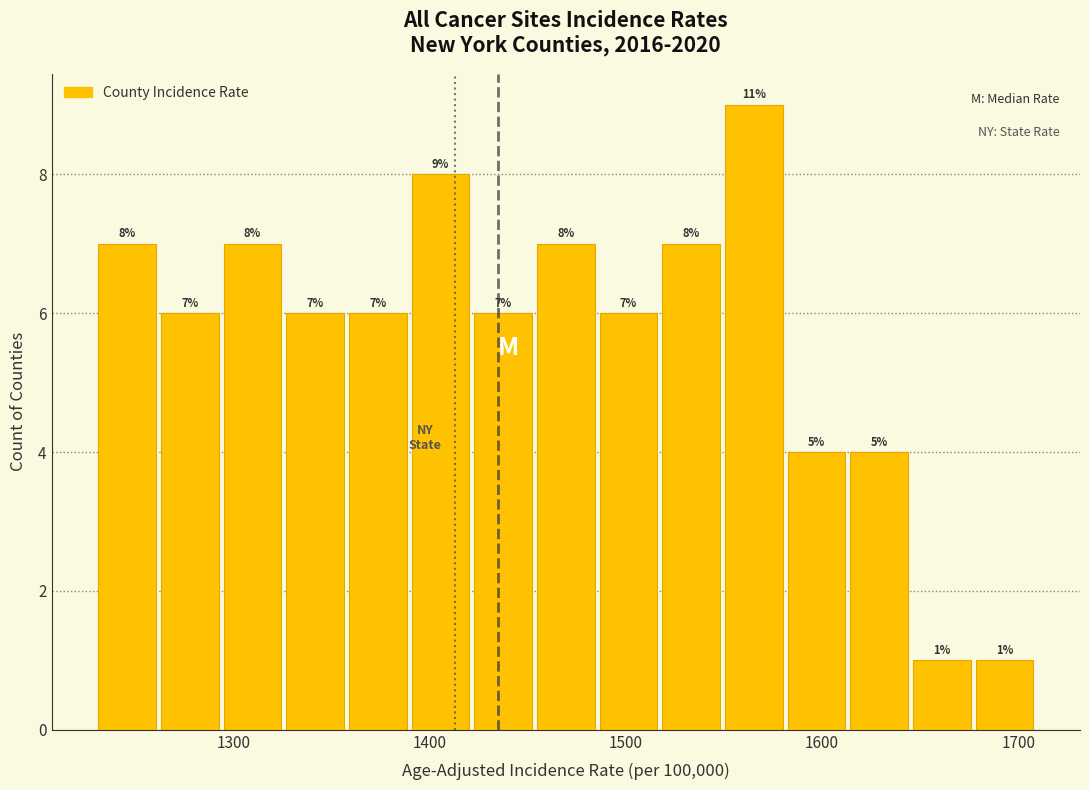

Around what value on the x-axis is the tallest bar? Give the approximate position of its centre, as read against the axis.

1570